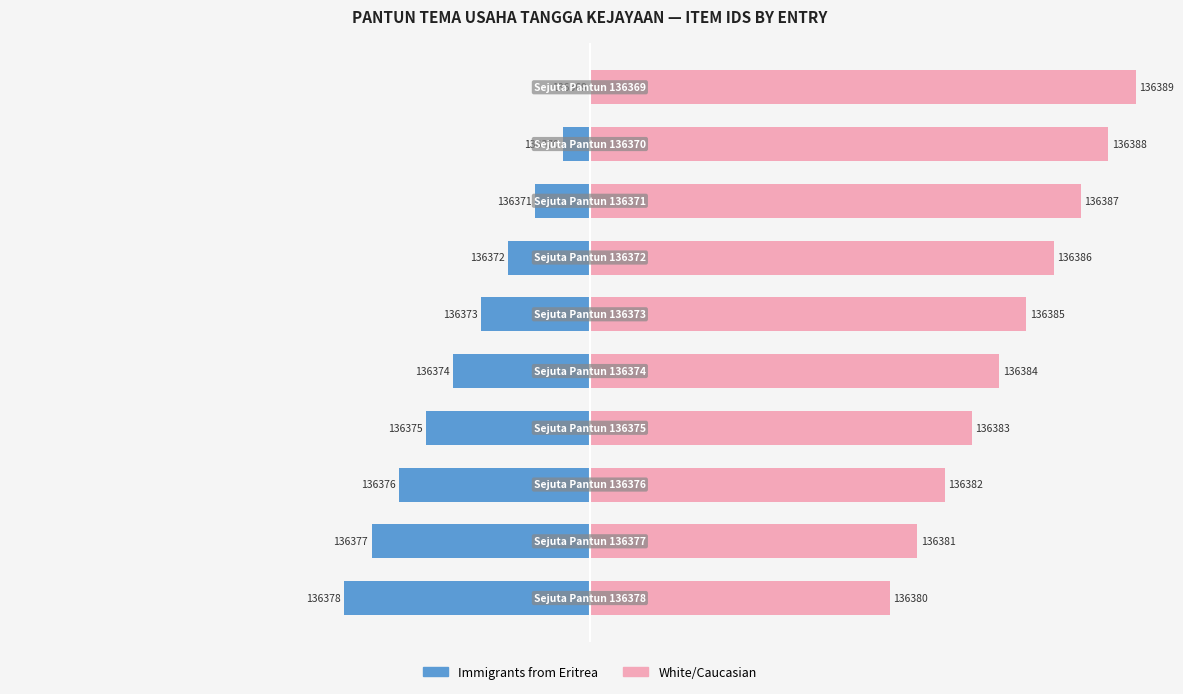

What is the sum of the Immigrants from Eritrea values at 9 and 5?

-16